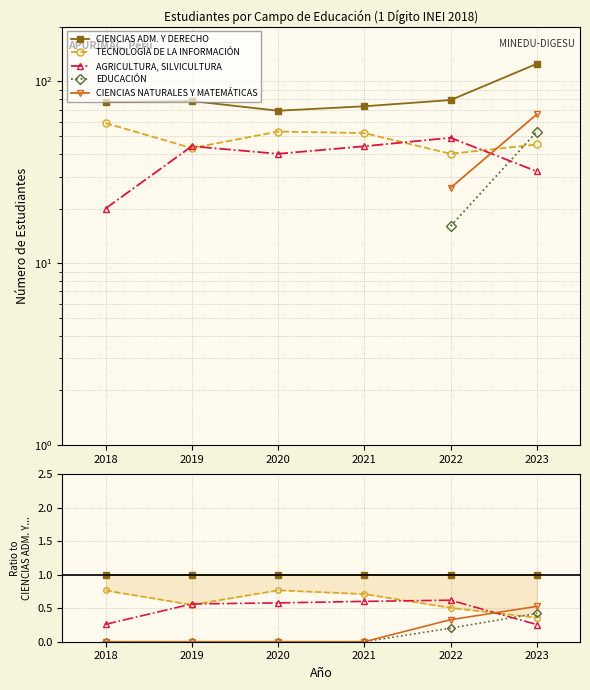

The AGRICULTURA, SILVICULTURA series shows 0.4 at 2023. True or false?

False